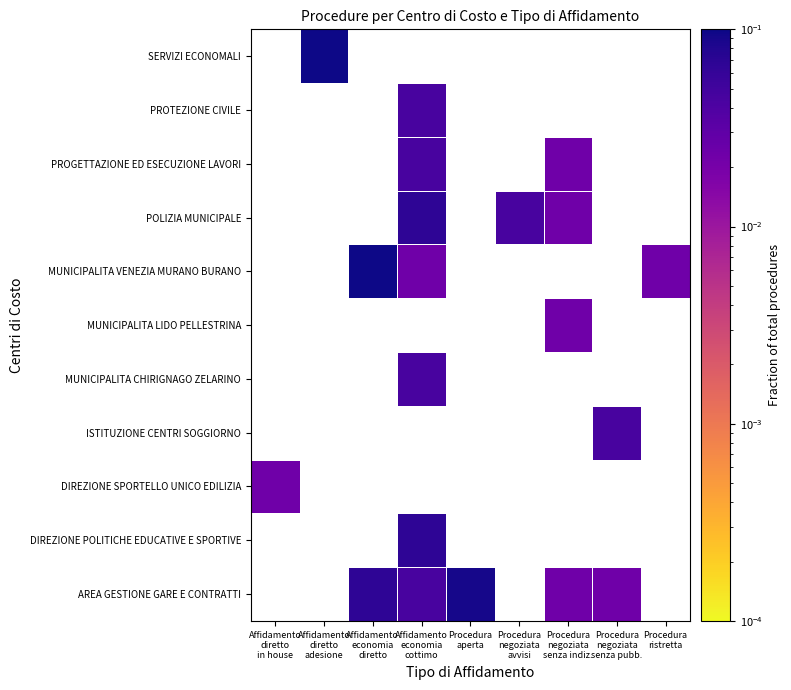

Between Procedura
negoziata
senza indiz. and Affidamento
economia
cottimo, which is larger?

Affidamento
economia
cottimo